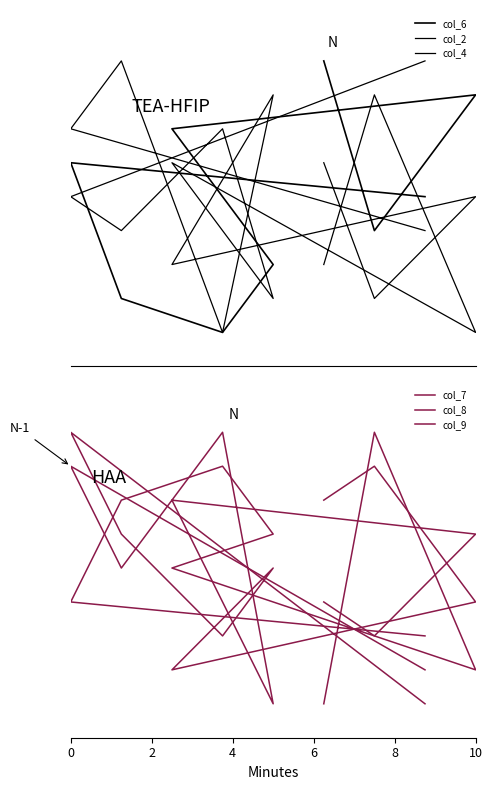

Which series has the largest range (max minus min)?

col_6